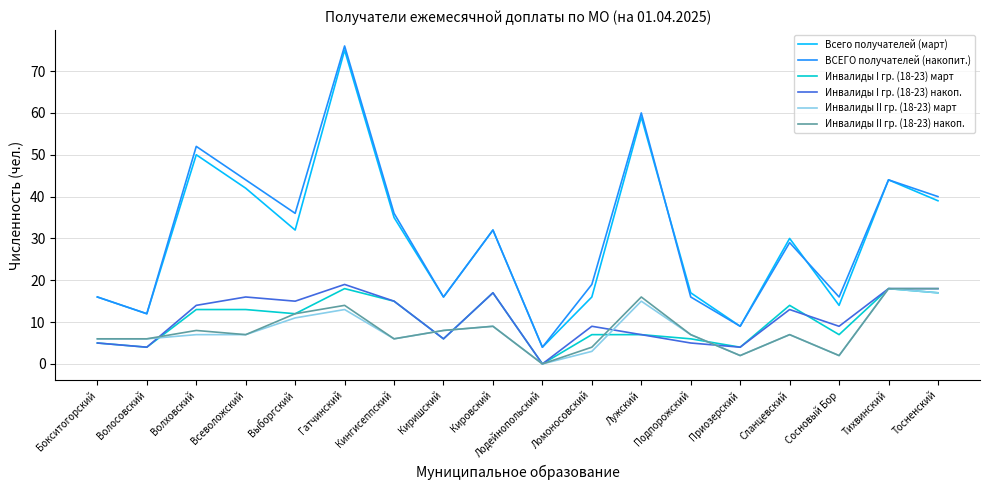

What is the sum of the Инвалиды II гр. (18-23) накоп. values at Волховский and Ломоносовский?

12